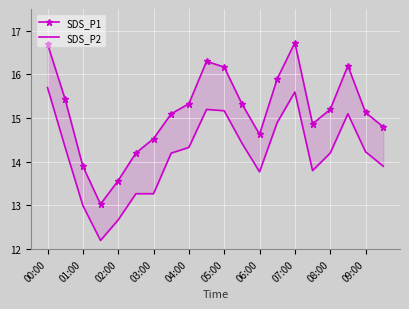

What is the total value across all series at 00:00?

32.4